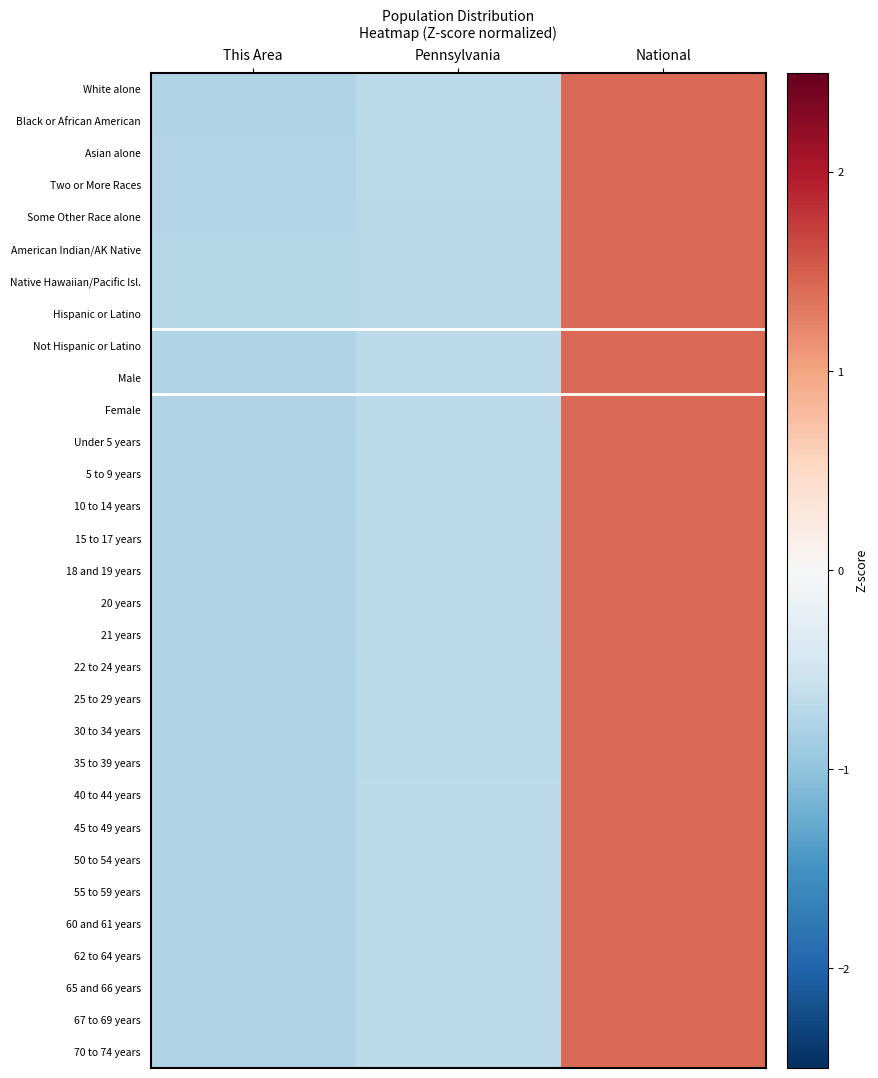

Reading left to right, list all the values displayed in this chart.

White alone: This Area=-0.8	Pennsylvania=-0.7	National=1.4
Black or African American: This Area=-0.7	Pennsylvania=-0.7	National=1.4
Asian alone: This Area=-0.7	Pennsylvania=-0.7	National=1.4
Two or More Races: This Area=-0.7	Pennsylvania=-0.7	National=1.4
Some Other Race alone: This Area=-0.7	Pennsylvania=-0.7	National=1.4
American Indian/AK Native: This Area=-0.7	Pennsylvania=-0.7	National=1.4
Native Hawaiian/Pacific Isl.: This Area=-0.7	Pennsylvania=-0.7	National=1.4
Hispanic or Latino: This Area=-0.7	Pennsylvania=-0.7	National=1.4
Not Hispanic or Latino: This Area=-0.8	Pennsylvania=-0.7	National=1.4
Male: This Area=-0.8	Pennsylvania=-0.7	National=1.4
Female: This Area=-0.8	Pennsylvania=-0.7	National=1.4
Under 5 years: This Area=-0.7	Pennsylvania=-0.7	National=1.4
5 to 9 years: This Area=-0.7	Pennsylvania=-0.7	National=1.4
10 to 14 years: This Area=-0.7	Pennsylvania=-0.7	National=1.4
15 to 17 years: This Area=-0.7	Pennsylvania=-0.7	National=1.4
18 and 19 years: This Area=-0.8	Pennsylvania=-0.7	National=1.4
20 years: This Area=-0.8	Pennsylvania=-0.7	National=1.4
21 years: This Area=-0.8	Pennsylvania=-0.7	National=1.4
22 to 24 years: This Area=-0.7	Pennsylvania=-0.7	National=1.4
25 to 29 years: This Area=-0.7	Pennsylvania=-0.7	National=1.4
30 to 34 years: This Area=-0.7	Pennsylvania=-0.7	National=1.4
35 to 39 years: This Area=-0.7	Pennsylvania=-0.7	National=1.4
40 to 44 years: This Area=-0.8	Pennsylvania=-0.7	National=1.4
45 to 49 years: This Area=-0.8	Pennsylvania=-0.7	National=1.4
50 to 54 years: This Area=-0.8	Pennsylvania=-0.7	National=1.4
55 to 59 years: This Area=-0.8	Pennsylvania=-0.7	National=1.4
60 and 61 years: This Area=-0.8	Pennsylvania=-0.7	National=1.4
62 to 64 years: This Area=-0.8	Pennsylvania=-0.7	National=1.4
65 and 66 years: This Area=-0.8	Pennsylvania=-0.7	National=1.4
67 to 69 years: This Area=-0.8	Pennsylvania=-0.7	National=1.4
70 to 74 years: This Area=-0.8	Pennsylvania=-0.7	National=1.4